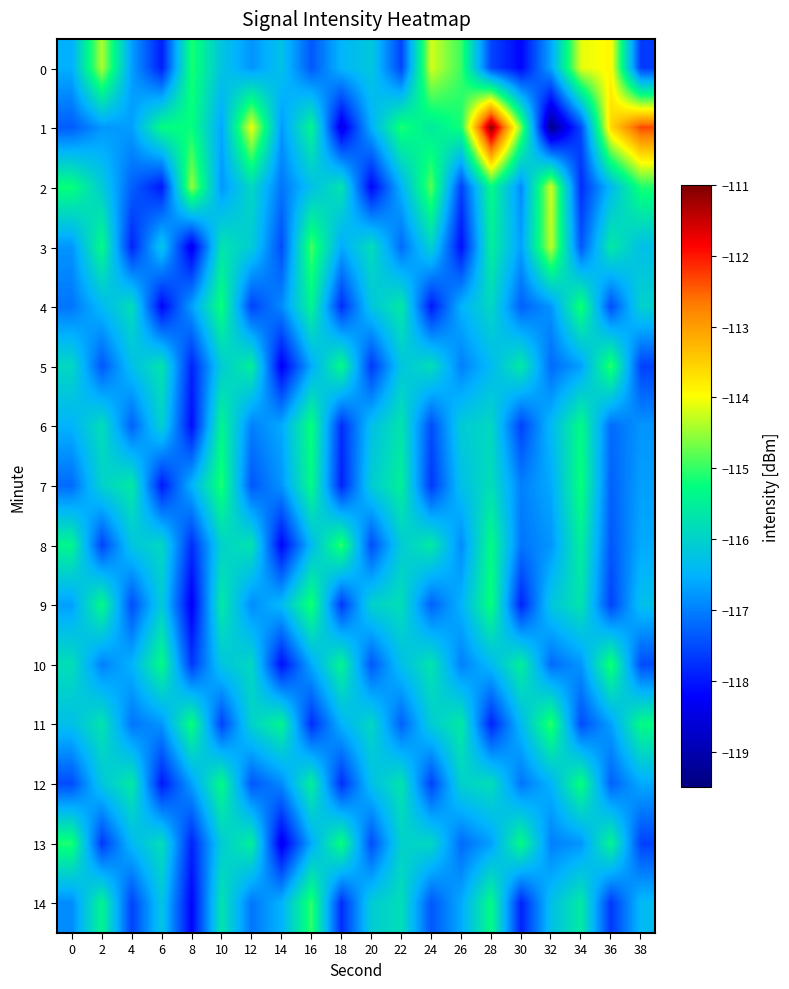

Reading left to right, list all the values displayed in this chart.

0: 0=-116.5	2=-114.4	4=-116.7	6=-117.9	8=-115.1	10=-116.2	12=-116.8	14=-116.3	16=-117.4	18=-116.5	20=-116.2	22=-117.6	24=-114.2	26=-115.0	28=-117.5	30=-118.2	32=-116.6	34=-114.1	36=-113.9	38=-117.7
1: 0=-117.3	2=-116.8	4=-116.7	6=-115.3	8=-115.2	10=-116.6	12=-114.0	14=-116.8	16=-115.4	18=-118.5	20=-116.5	22=-115.1	24=-115.6	26=-115.1	28=-111.1	30=-114.7	32=-119.3	34=-117.5	36=-113.6	38=-112.3
2: 0=-115.2	2=-116.1	4=-117.3	6=-118.0	8=-114.5	10=-116.8	12=-115.9	14=-117.1	16=-116.3	18=-115.7	20=-118.2	22=-116.5	24=-114.8	26=-117.6	28=-115.3	30=-116.9	32=-114.2	34=-117.8	36=-116.4	38=-115.1
3: 0=-116.8	2=-115.3	4=-117.9	6=-116.2	8=-118.4	10=-115.7	12=-116.1	14=-117.5	16=-114.9	18=-116.6	20=-115.8	22=-117.2	24=-116.0	26=-118.1	28=-115.5	30=-116.7	32=-114.3	34=-117.4	36=-115.6	38=-116.3
4: 0=-117.1	2=-116.4	4=-115.8	6=-118.2	8=-116.7	10=-115.2	12=-117.6	14=-116.9	16=-115.4	18=-117.8	20=-116.2	22=-115.6	24=-118.0	26=-116.5	28=-115.9	30=-117.3	32=-116.8	34=-115.1	36=-117.5	38=-116.0
5: 0=-115.9	2=-117.4	4=-116.3	6=-115.7	8=-117.9	10=-116.1	12=-115.5	14=-118.3	16=-116.6	18=-115.3	20=-117.7	22=-116.2	24=-115.8	26=-117.0	28=-116.4	30=-115.6	32=-117.2	34=-116.7	36=-115.0	38=-117.6
6: 0=-116.5	2=-115.8	4=-117.3	6=-116.0	8=-118.1	10=-115.4	12=-117.0	14=-116.6	16=-115.2	18=-117.8	20=-116.3	22=-115.7	24=-117.5	26=-116.1	28=-115.9	30=-117.6	32=-116.4	34=-115.3	36=-117.2	38=-116.8
7: 0=-117.2	2=-116.0	4=-115.6	6=-118.0	8=-116.5	10=-115.1	12=-117.4	14=-116.8	16=-115.3	18=-117.9	20=-116.1	22=-115.5	24=-117.7	26=-116.3	28=-115.8	30=-117.0	32=-116.6	34=-115.2	36=-117.3	38=-116.7
8: 0=-115.4	2=-117.6	4=-116.2	6=-115.9	8=-117.8	10=-116.0	12=-115.7	14=-118.2	16=-116.4	18=-115.0	20=-117.5	22=-116.1	24=-115.6	26=-116.9	28=-115.3	30=-117.1	32=-116.8	34=-115.5	36=-117.4	38=-116.6
9: 0=-116.7	2=-115.3	4=-117.5	6=-116.1	8=-118.3	10=-115.6	12=-116.9	14=-116.4	16=-115.1	18=-117.7	20=-116.0	22=-115.8	24=-117.3	26=-116.5	28=-115.2	30=-117.9	32=-116.2	34=-115.7	36=-117.6	38=-116.3
10: 0=-115.8	2=-117.0	4=-116.5	6=-115.3	8=-117.7	10=-116.2	12=-115.9	14=-118.1	16=-116.6	18=-115.4	20=-117.4	22=-116.3	24=-115.7	26=-117.0	28=-116.4	30=-115.5	32=-117.2	34=-116.8	36=-115.1	38=-117.5
11: 0=-116.3	2=-115.7	4=-117.1	6=-116.8	8=-115.2	10=-117.6	12=-116.0	14=-115.4	16=-117.8	18=-116.5	20=-115.9	22=-117.3	24=-116.1	26=-115.6	28=-117.9	30=-116.4	32=-115.0	34=-117.5	36=-116.7	38=-115.3
12: 0=-117.5	2=-116.2	4=-115.6	6=-118.0	8=-116.7	10=-115.3	12=-117.4	14=-116.9	16=-115.5	18=-117.8	20=-116.3	22=-115.7	24=-117.6	26=-116.0	28=-115.8	30=-117.1	32=-116.5	34=-115.2	36=-117.3	38=-116.6
13: 0=-115.1	2=-117.7	4=-116.4	6=-115.8	8=-117.9	10=-116.1	12=-115.5	14=-118.4	16=-116.6	18=-115.2	20=-117.5	22=-116.0	24=-115.9	26=-117.2	28=-116.7	30=-115.3	32=-117.0	34=-116.8	36=-115.4	38=-117.6
14: 0=-116.9	2=-115.4	4=-117.6	6=-116.2	8=-118.2	10=-115.7	12=-117.1	14=-116.5	16=-115.0	18=-117.8	20=-116.1	22=-115.8	24=-117.4	26=-116.6	28=-115.3	30=-117.9	32=-116.3	34=-115.6	36=-117.7	38=-116.4